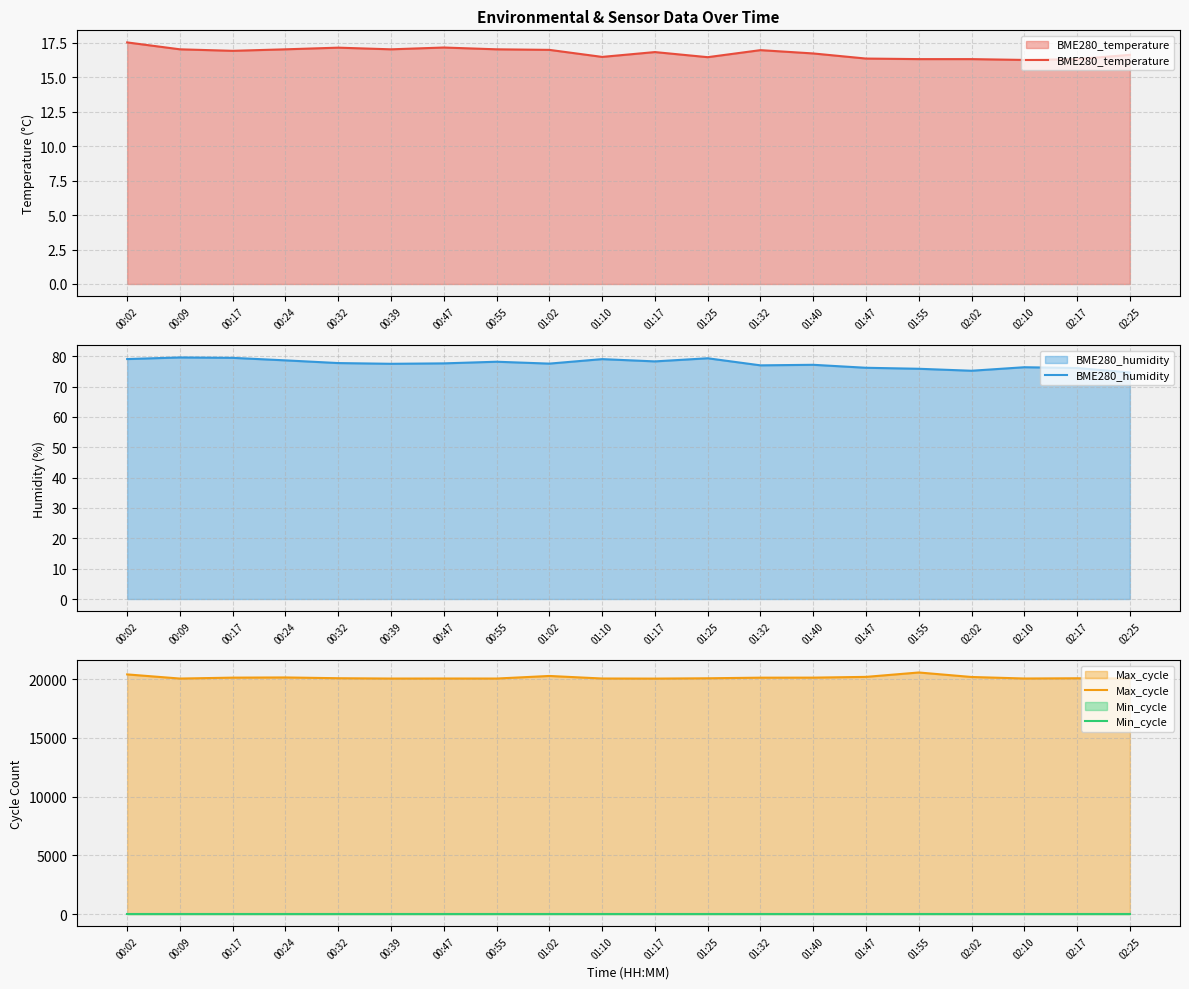

How many interior local peaks does the BME280_humidity series have?

6